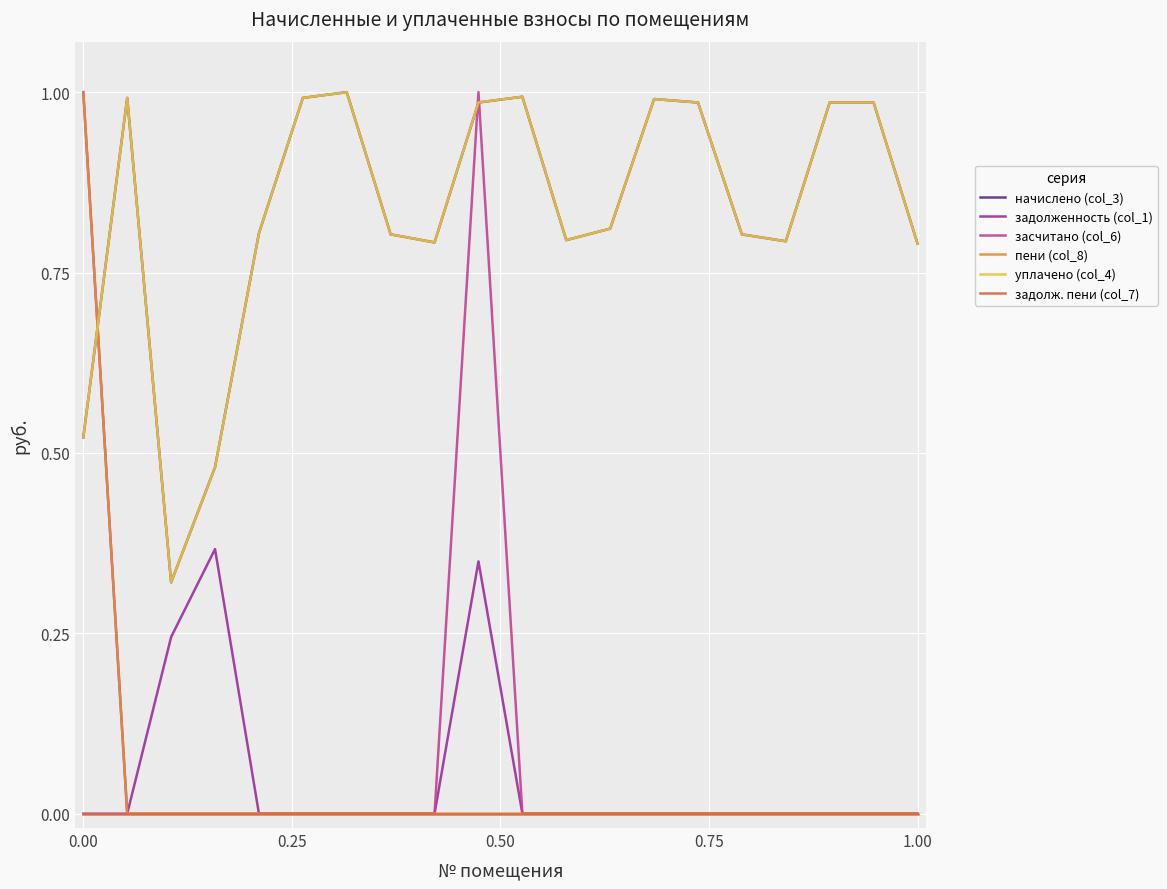

What are all the series names shown in the legend?

начислено (col_3), задолженность (col_1), засчитано (col_6), пени (col_8), уплачено (col_4), задолж. пени (col_7)